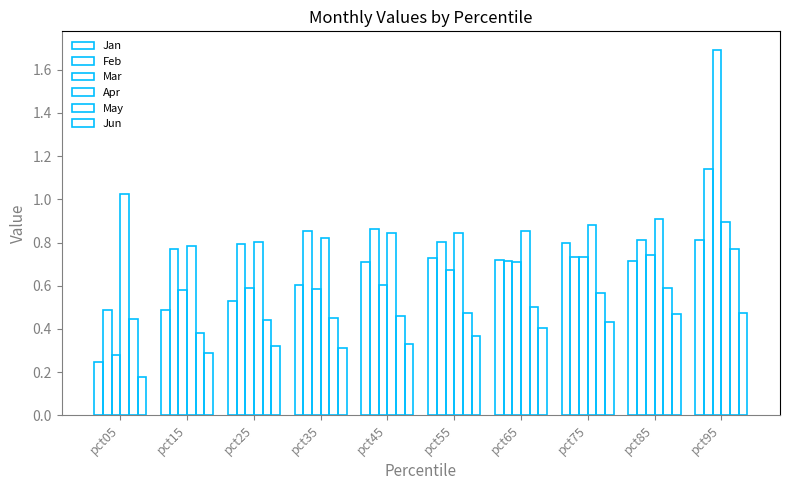

How many bars are there in total?

60